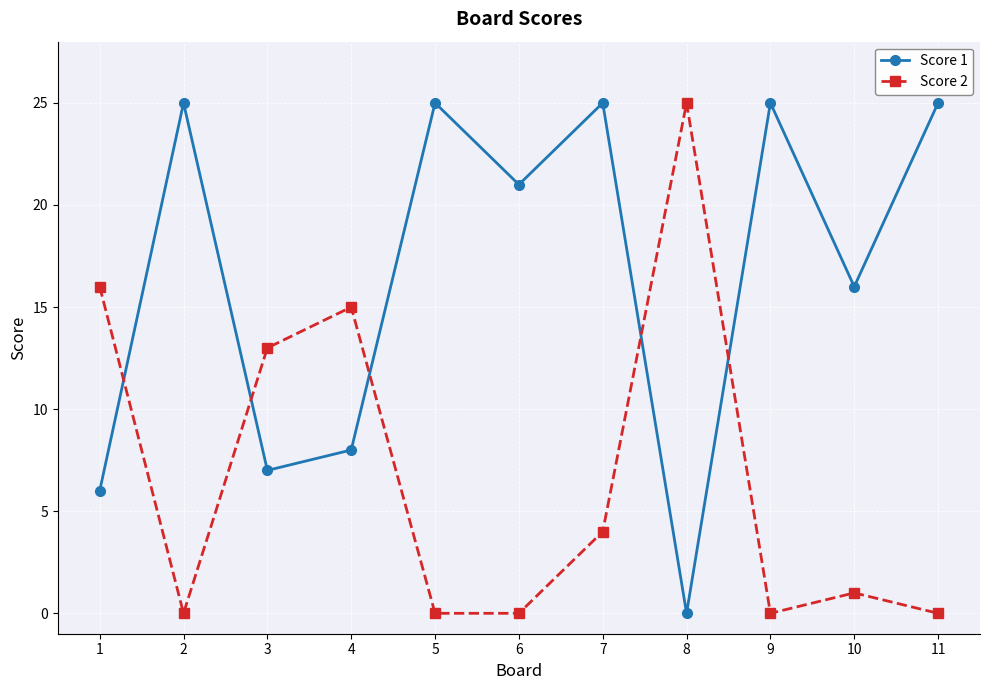

At which label does Score 2 reach its peak?

8